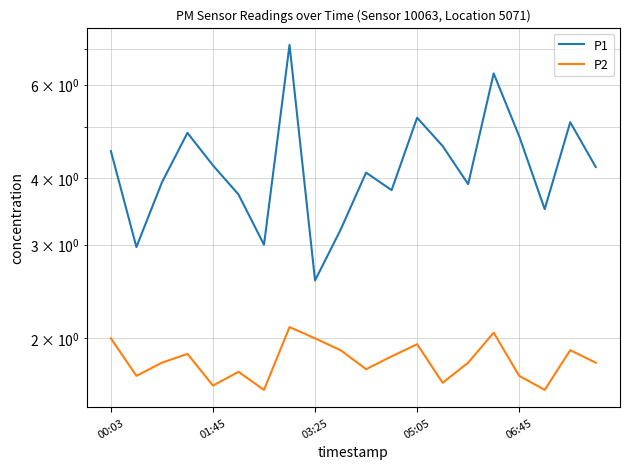

Which series has the largest range (max minus min)?

P1